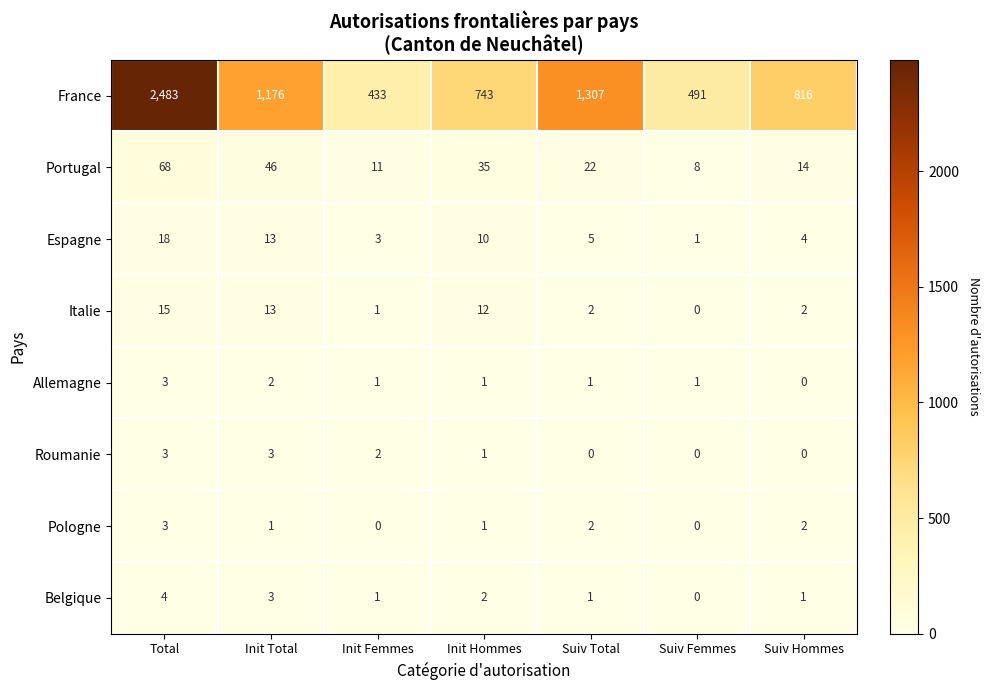

At which category is the sum across all series the highest?

Total